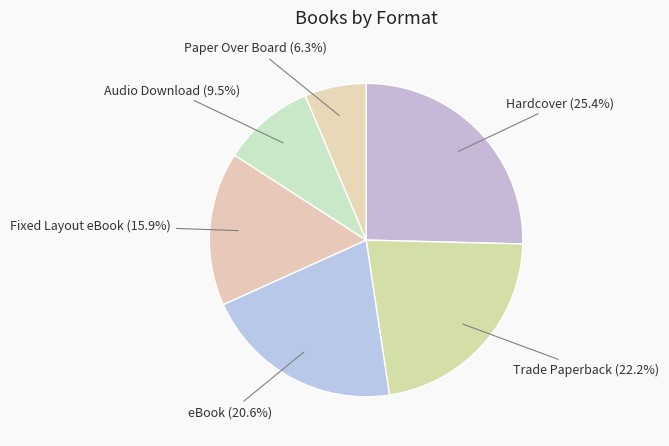

True or false: Fixed Layout eBook accounts for 2% of the total.

False